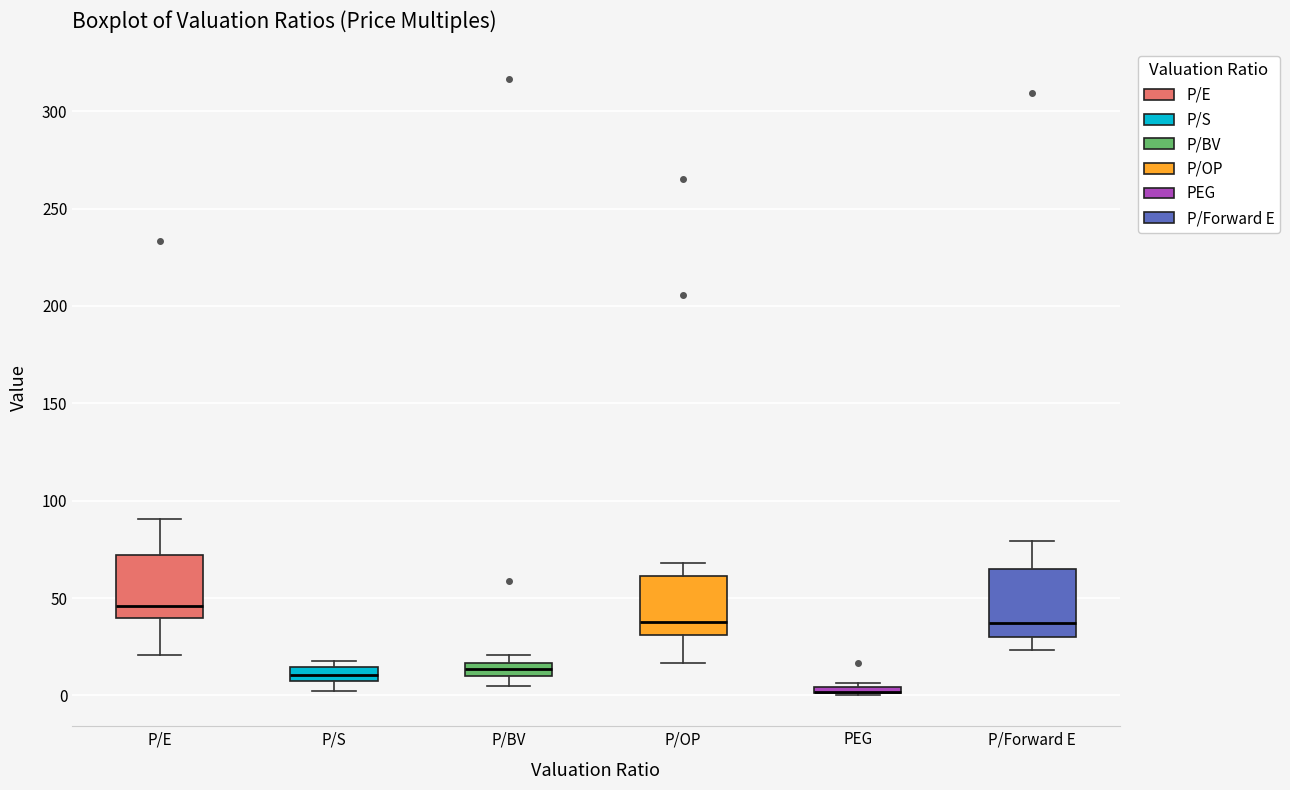

Where is the lower edge of the box for P/S on the y-axis? The values are not printed on the chart, so give them approximately, as read against the axis.

10